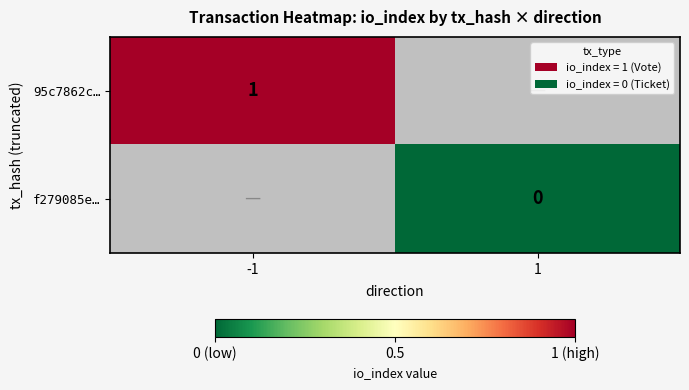

Which label corresponds to the smallest value in the chart?

1